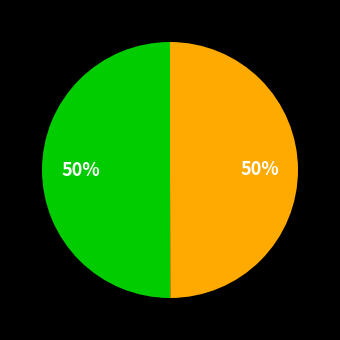

To the nearest percent, what is the average slice percentage?

50%